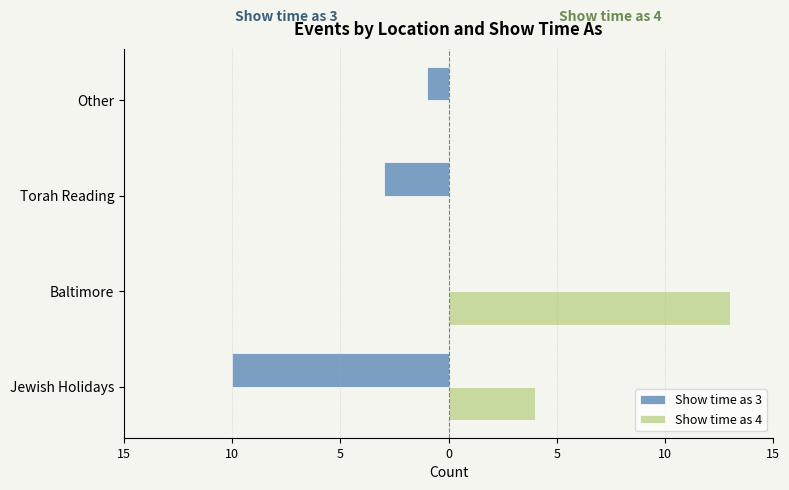

What are all the series names shown in the legend?

Show time as 3, Show time as 4